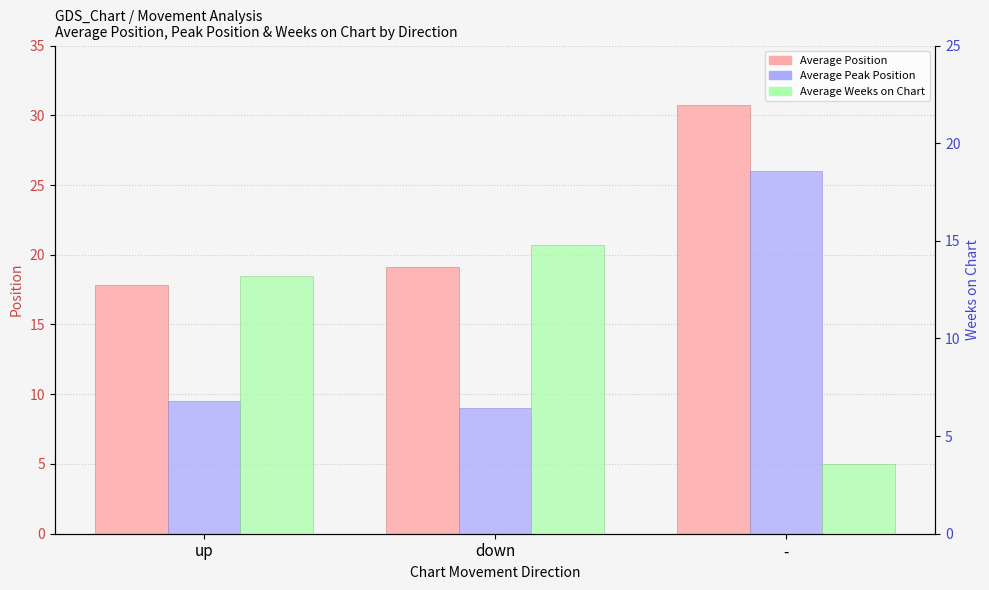

Where does the Average Weeks on Chart series first go above 13?

up